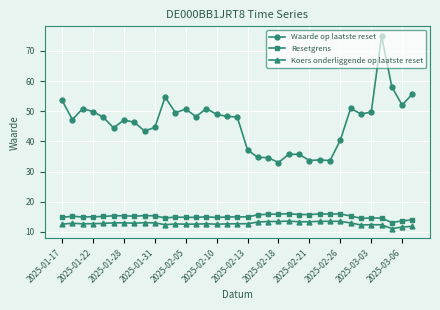

What is the difference between the maximum and minimum values in the Waarde op laatste reset series?

42.0